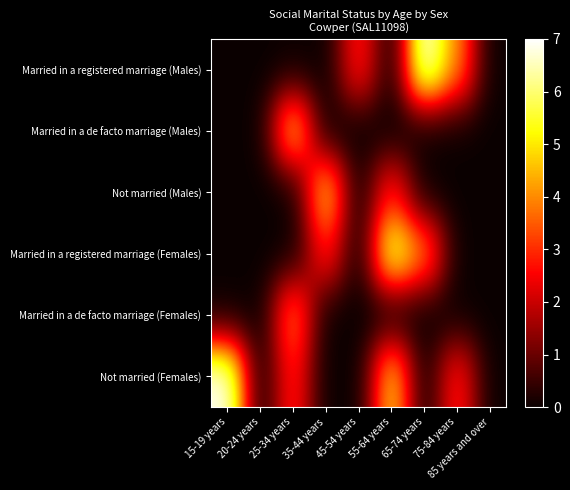

At 75-84 years, list the series in order from smallest to largest.

Married in a de facto marriage (Males), Not married (Males), Married in a registered marriage (Females), Married in a de facto marriage (Females), Not married (Females), Married in a registered marriage (Males)